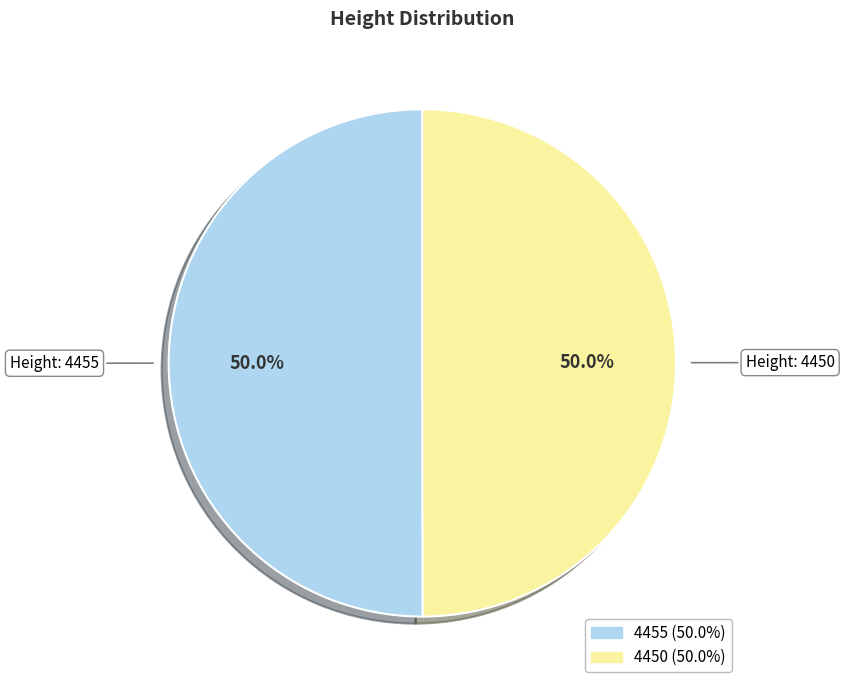

How much of the chart is everything except 4450?

50.0%